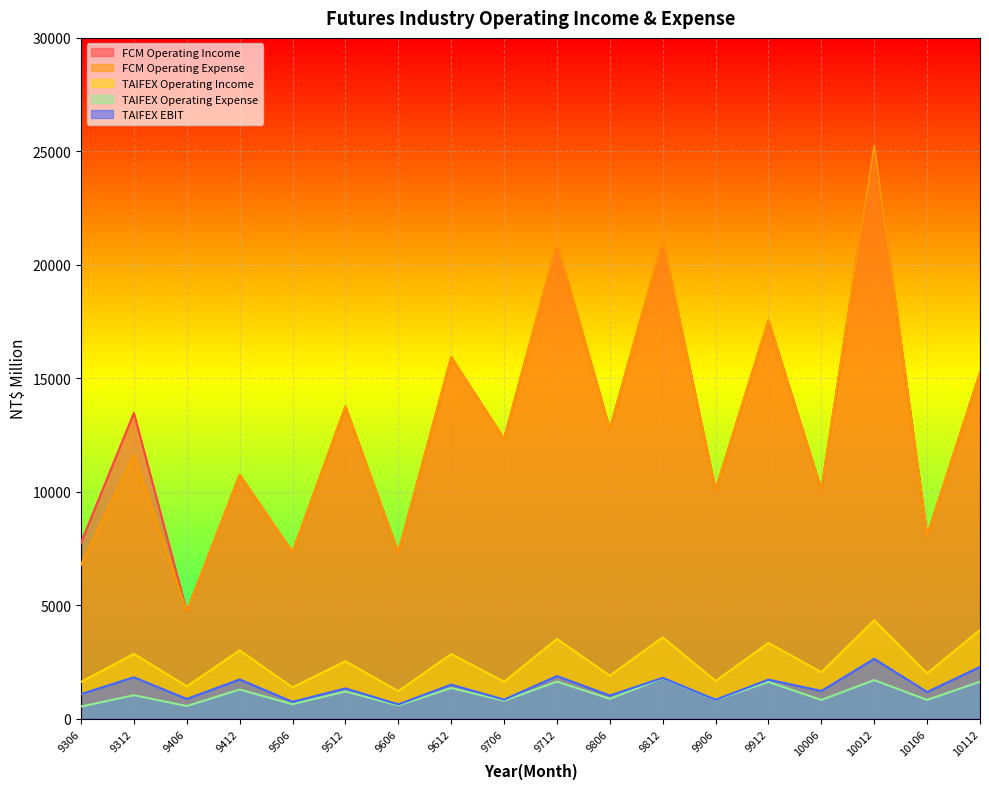

Reading left to right, transcribe all the data shown in this chart.

FCM Operating Income: 9306=7758	9312=13471	9406=4727	9412=10747	9506=7338	9512=13759	9606=7321	9612=15930	9706=12335	9712=20929	9806=12765	9812=21058	9906=10086	9912=17549	10006=10096	10012=25245	10106=8064	10112=15247
FCM Operating Expense: 9306=6786	9312=11620	9406=4727	9412=10747	9506=7338	9512=13759	9606=7321	9612=15930	9706=12335	9712=20929	9806=12765	9812=21058	9906=10086	9912=17549	10006=10096	10012=25245	10106=8064	10112=15247
TAIFEX Operating Income: 9306=1620	9312=2858	9406=1426	9412=3013	9506=1381	9512=2534	9606=1211	9612=2852	9706=1630	9712=3514	9806=1896	9812=3585	9906=1664	9912=3340	10006=2048	10012=4339	10106=2001	10112=3909
TAIFEX Operating Expense: 9306=534	9312=1034	9406=557	9412=1285	9506=638	9512=1200	9606=583	9612=1352	9706=791	9712=1636	9806=876	9812=1786	9906=829	9912=1619	10006=825	10012=1701	10106=826	10112=1629
TAIFEX EBIT: 9306=1086	9312=1824	9406=869	9412=1728	9506=743	9512=1334	9606=628	9612=1500	9706=839	9712=1878	9806=1020	9812=1799	9906=835	9912=1721	10006=1223	10012=2638	10106=1175	10112=2280